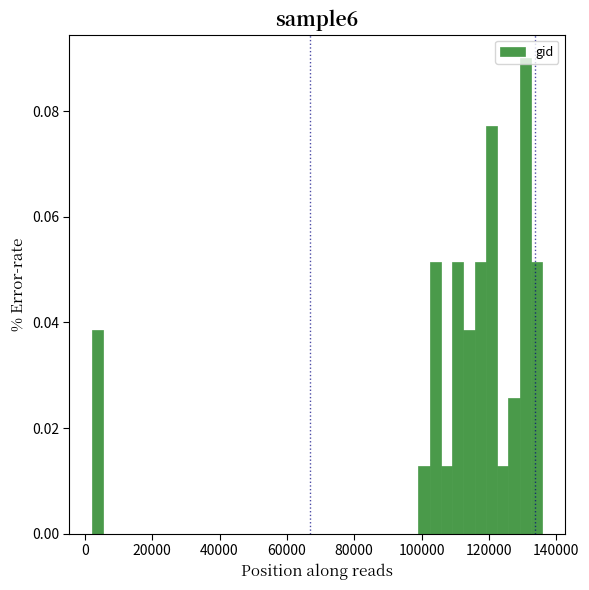

Read against the x-axis, roughly where is the centre of the tallest bar?

130000